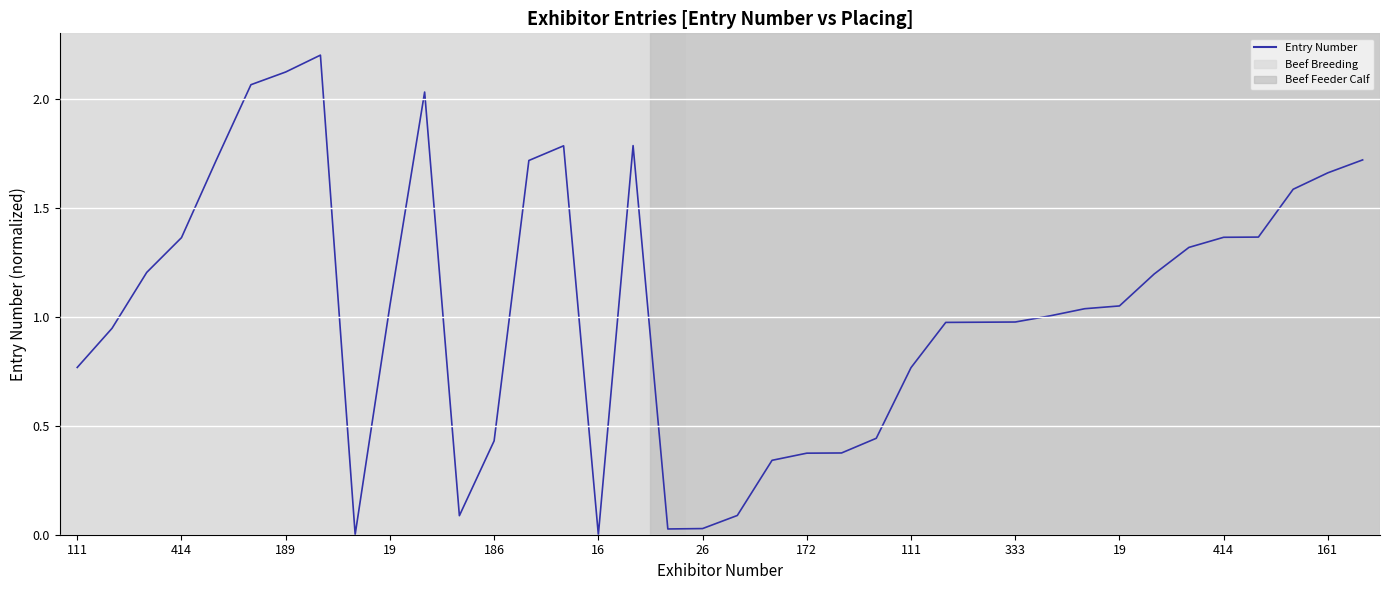

What is the greatest value displayed?

2.2